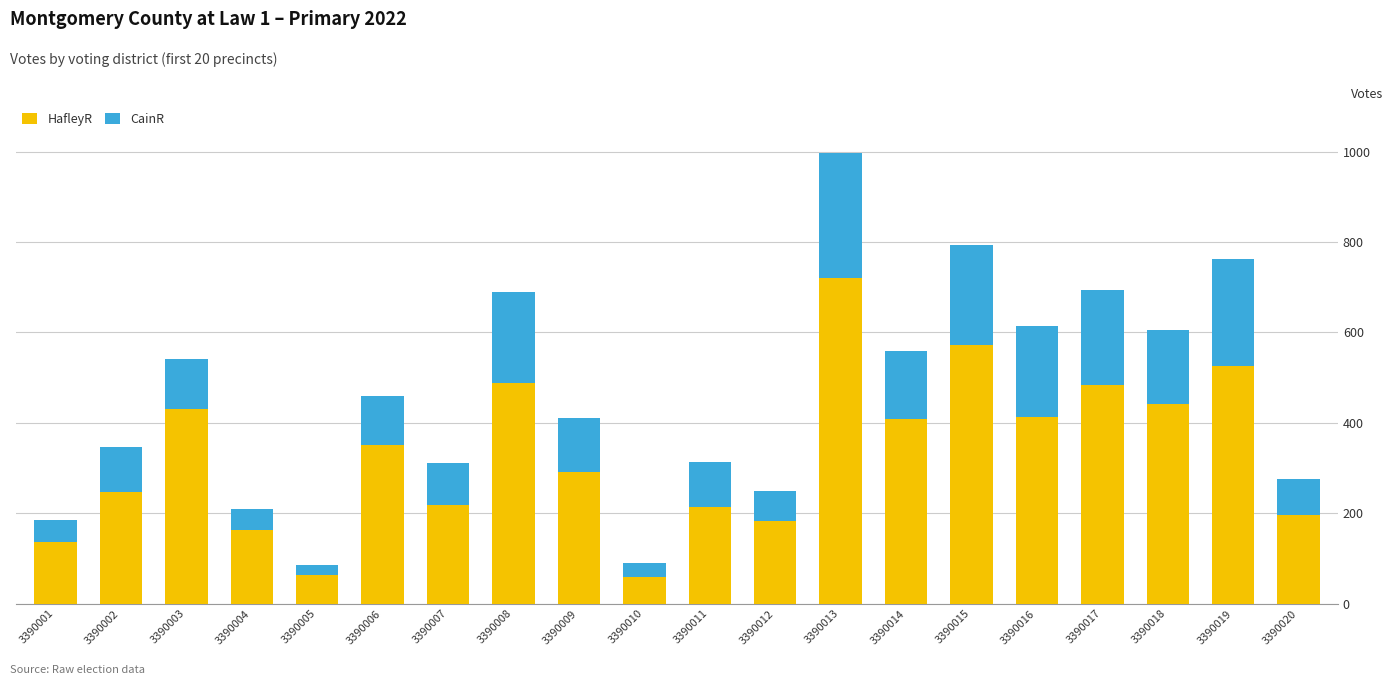

What is the highest value of the HafleyR series?

720